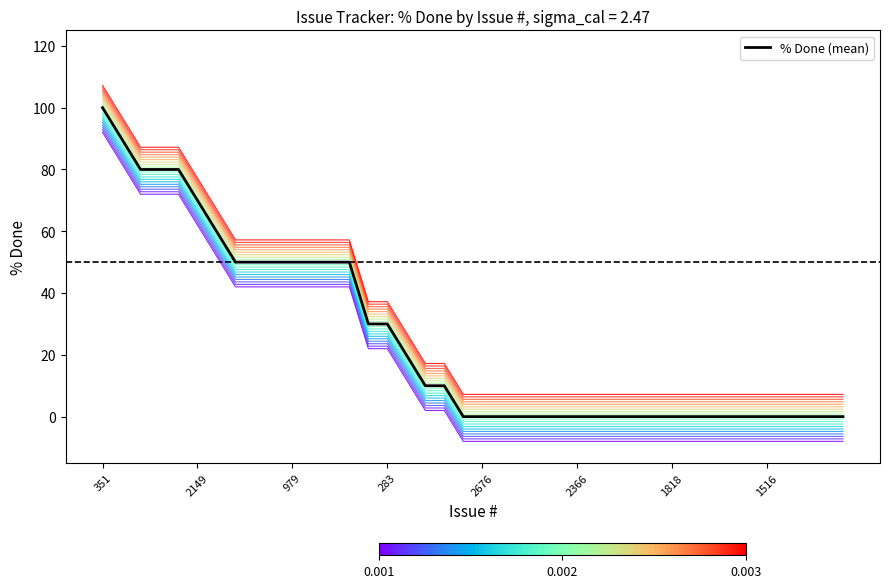

How many values in the variant_0 series exceed -8?

19